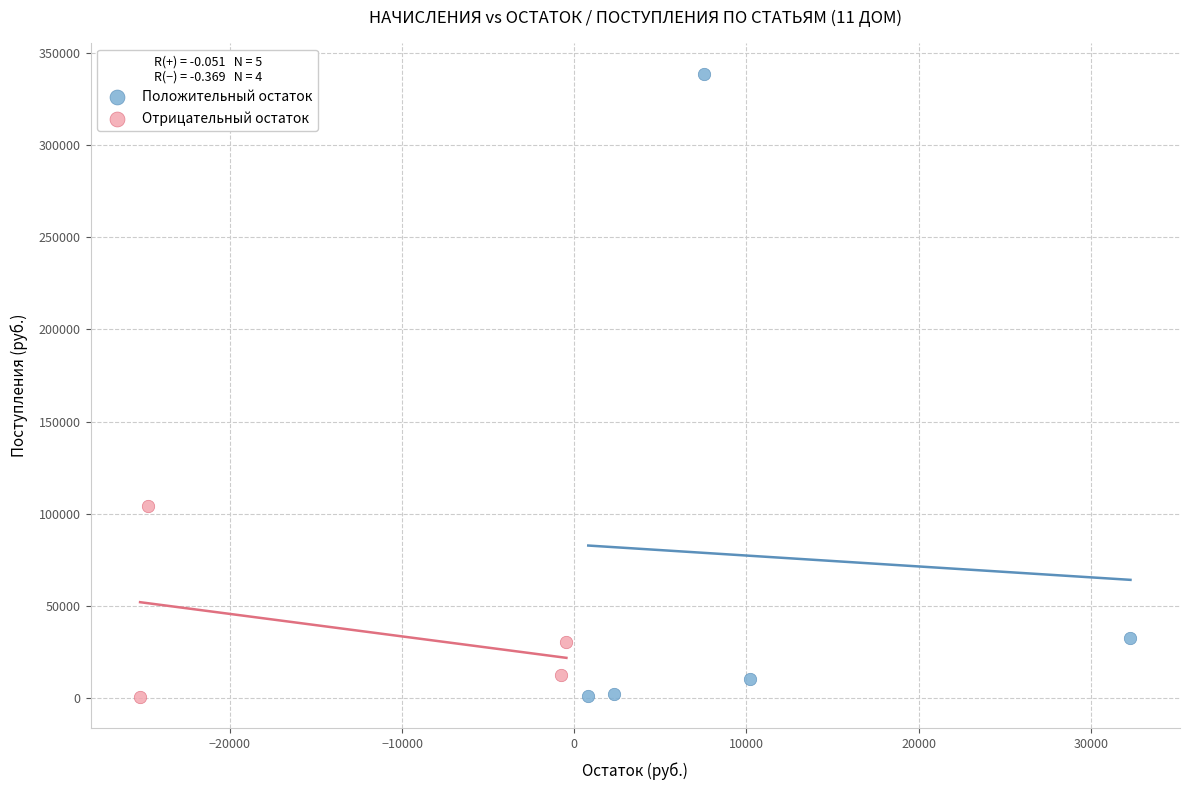

Which series has the widest spread of Y values?

Положительный остаток